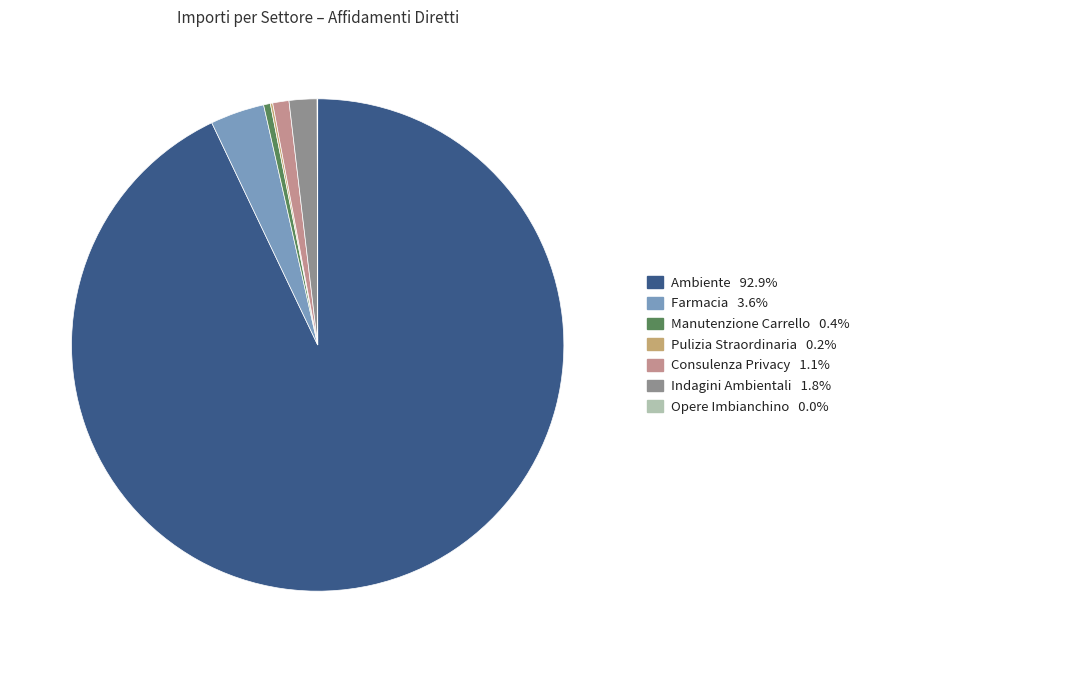

To the nearest percent, what is the difference between the largest and smallest slice percentages?

93%